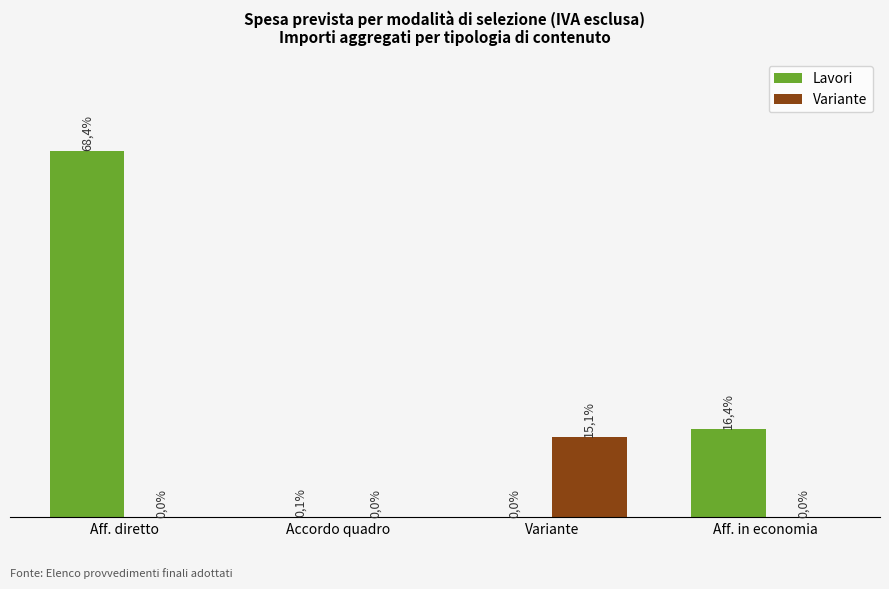

Which label corresponds to the largest value in the chart?

Aff. diretto